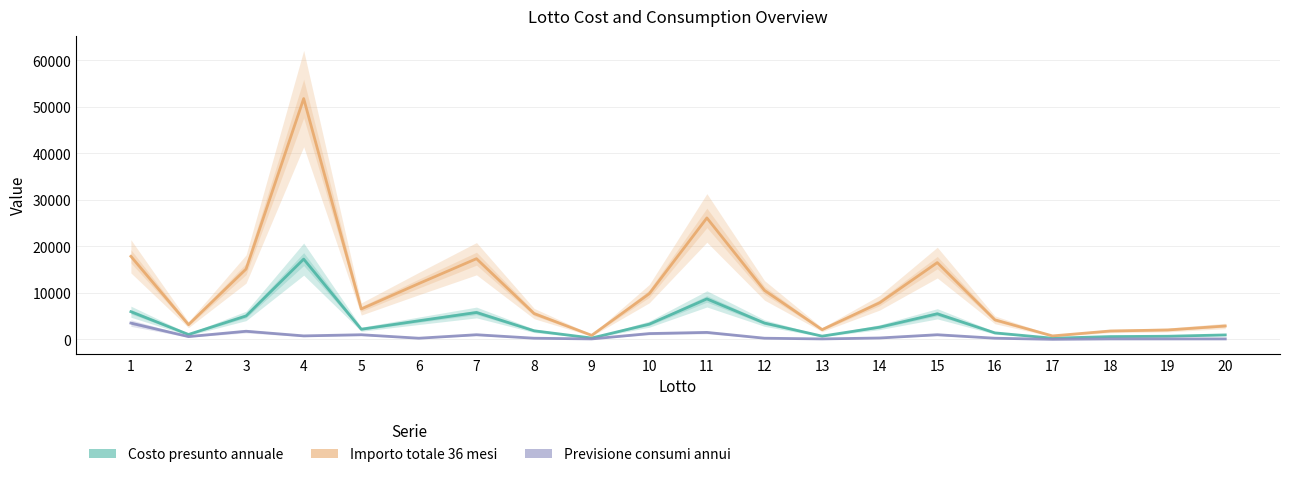

What is the value of the Importo totale 36 mesi point at the 4th from the left?

51750